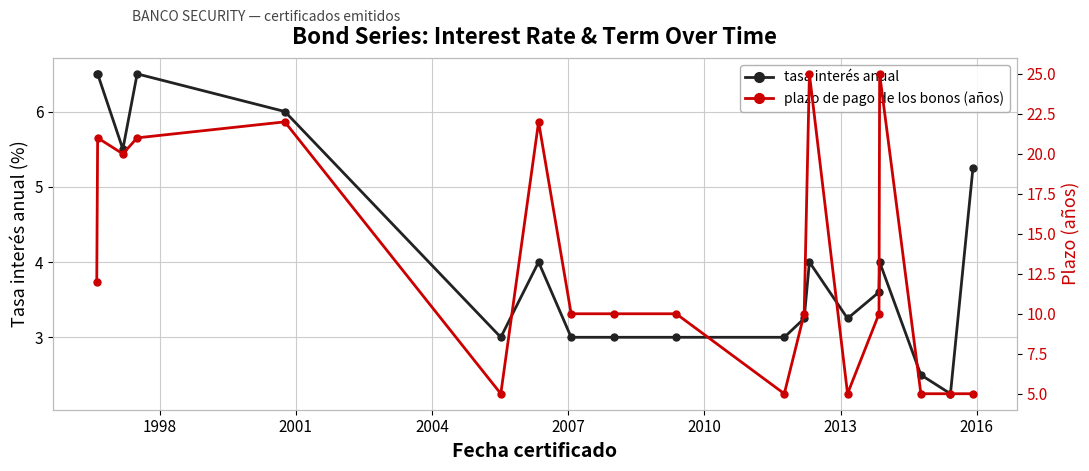

What is the value of the tasa interés anual point at the 1st from the left?

6.5